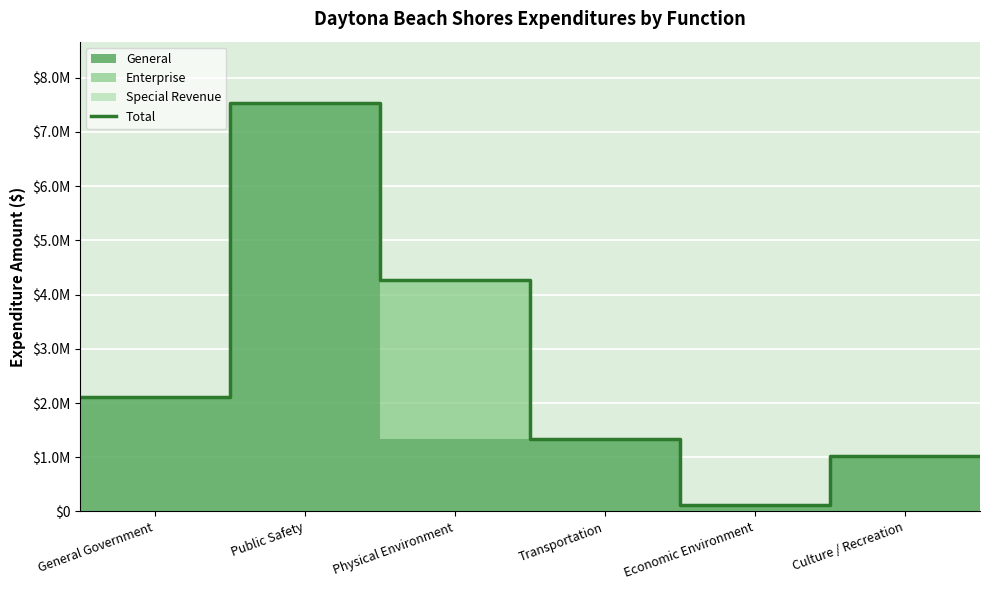

How many lines are shown in the chart?

1